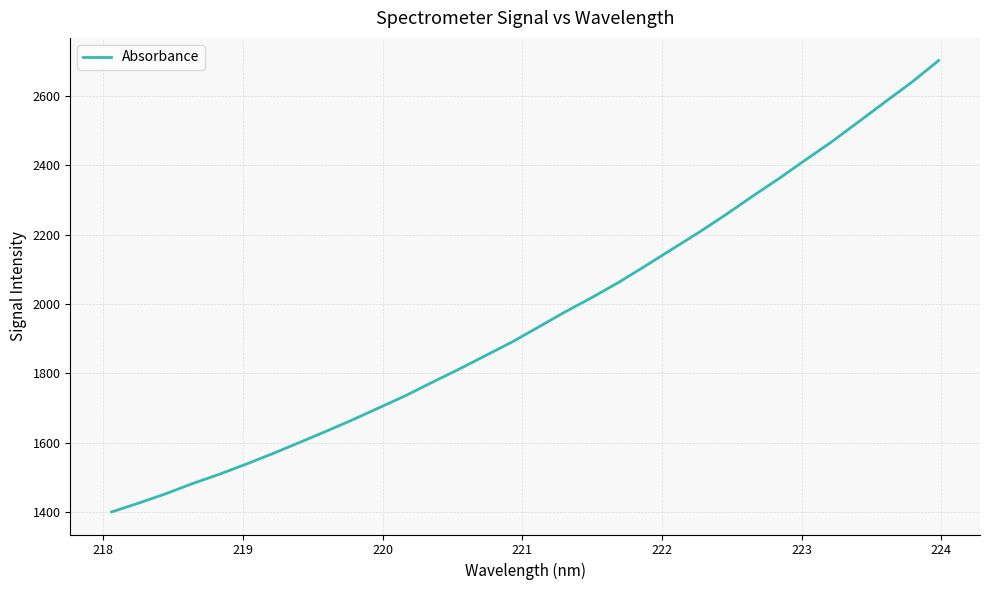

What is the smallest value displayed?

1401.5